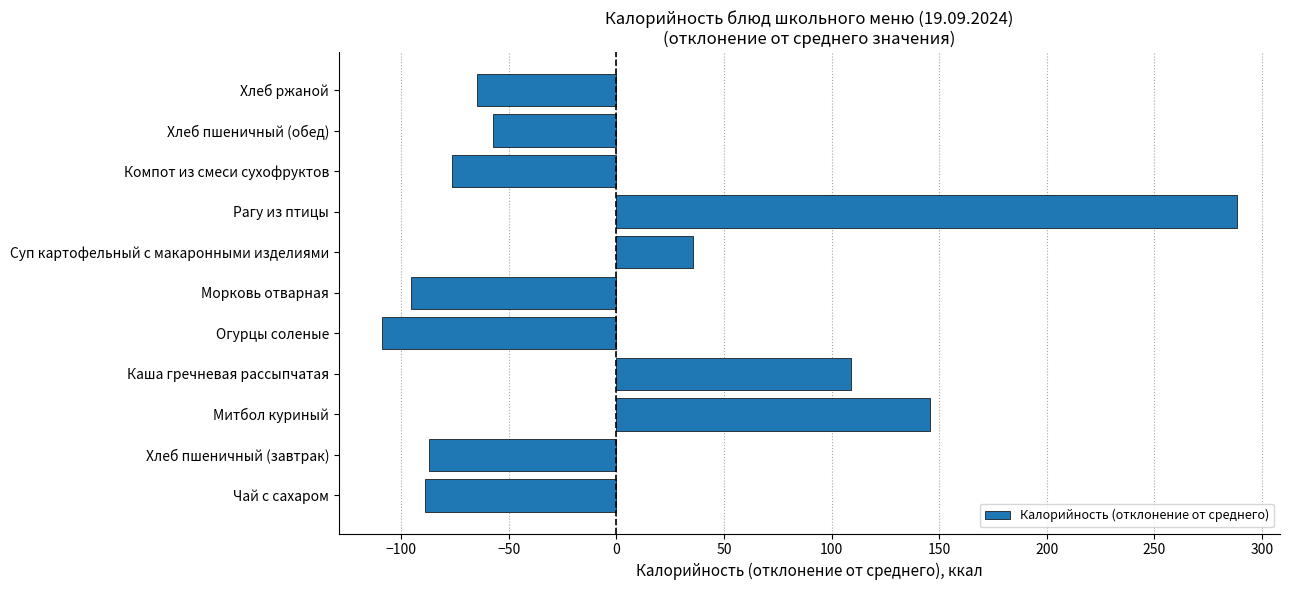

What is the change in value from Митбол куриный to Хлеб ржаной?

-210.4